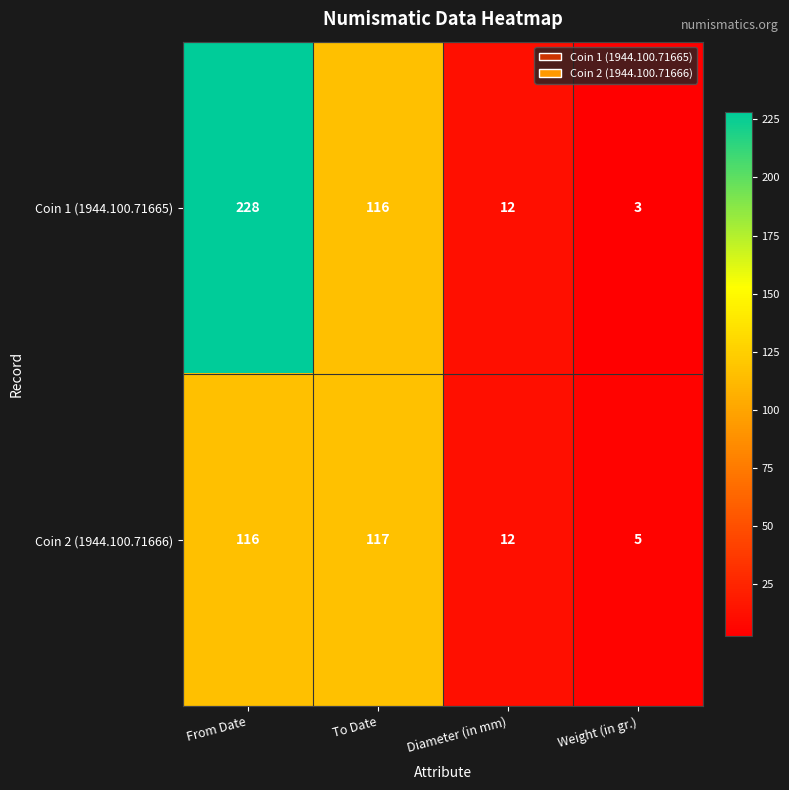

At how many categories does at least one series exceed 148?

1